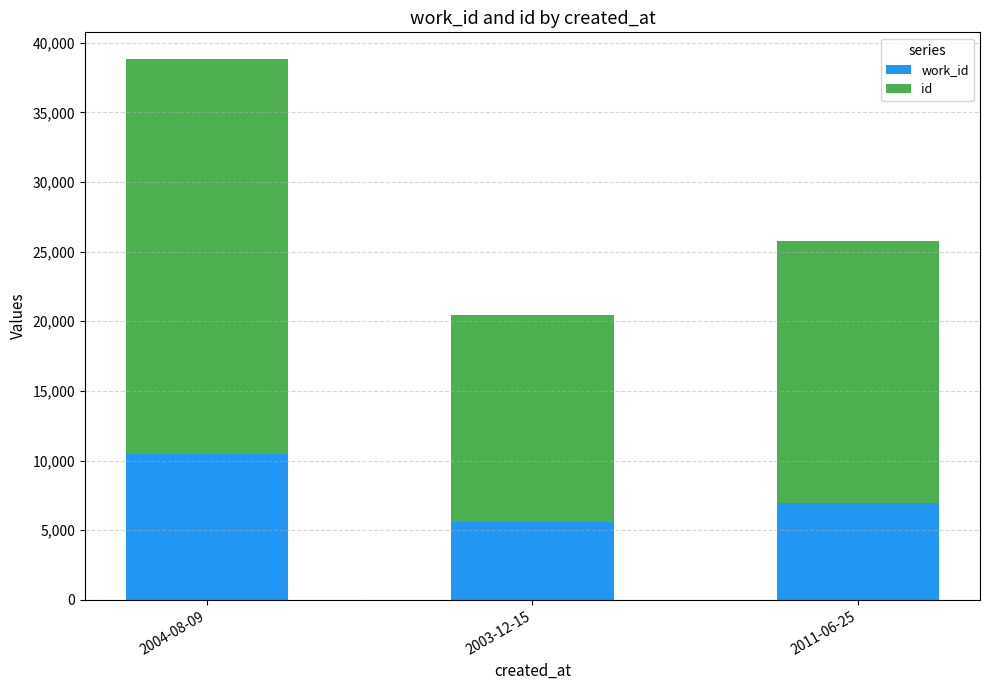

How many categories are shown in the chart?

3